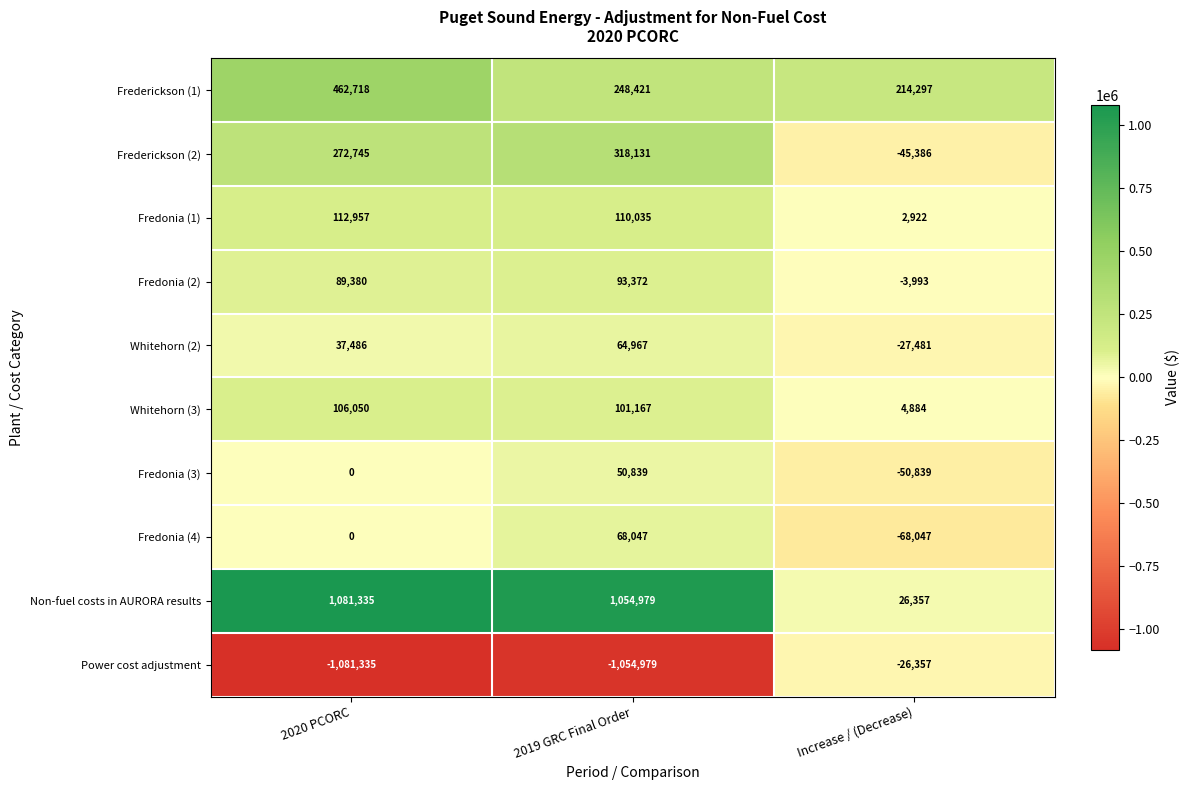

Which series changed the most between 2020 PCORC and 2019 GRC Final Order?

Frederickson (1)